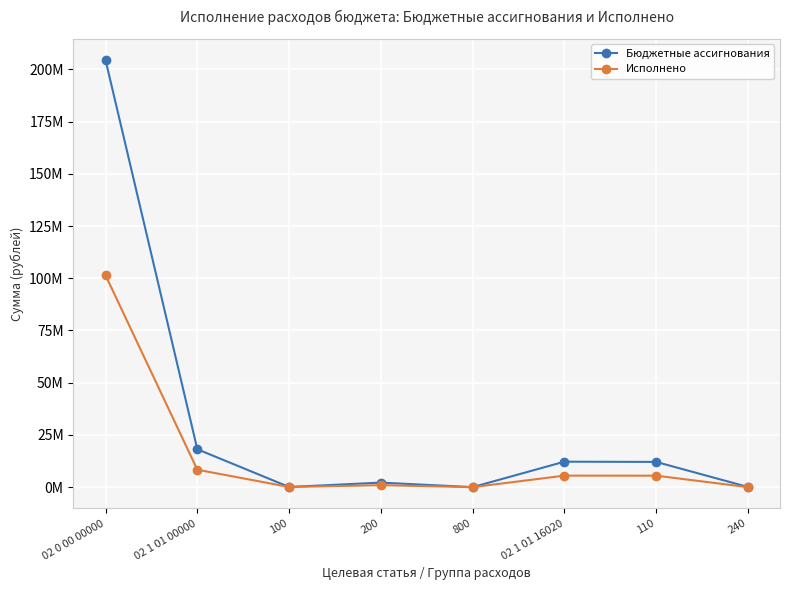

What is the label of the 3rd point from the right?

02 1 01 16020